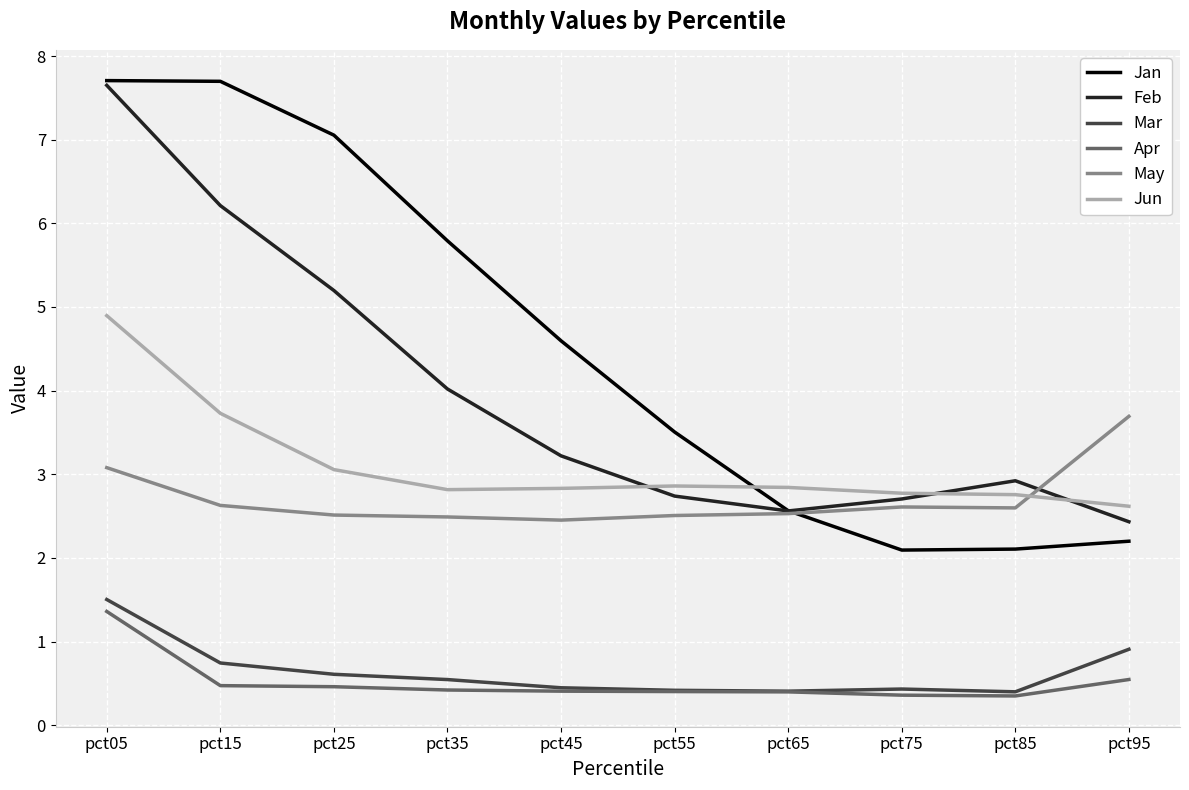

What is the greatest value displayed?

7.7